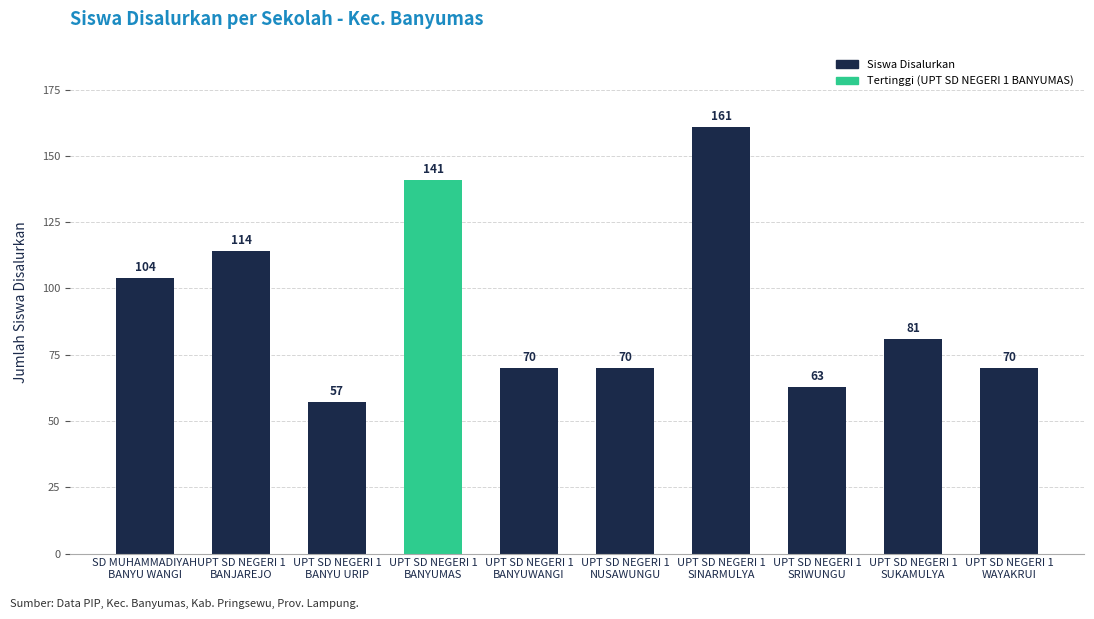

What position from the right is UPT SD NEGERI 1
SUKAMULYA?

2